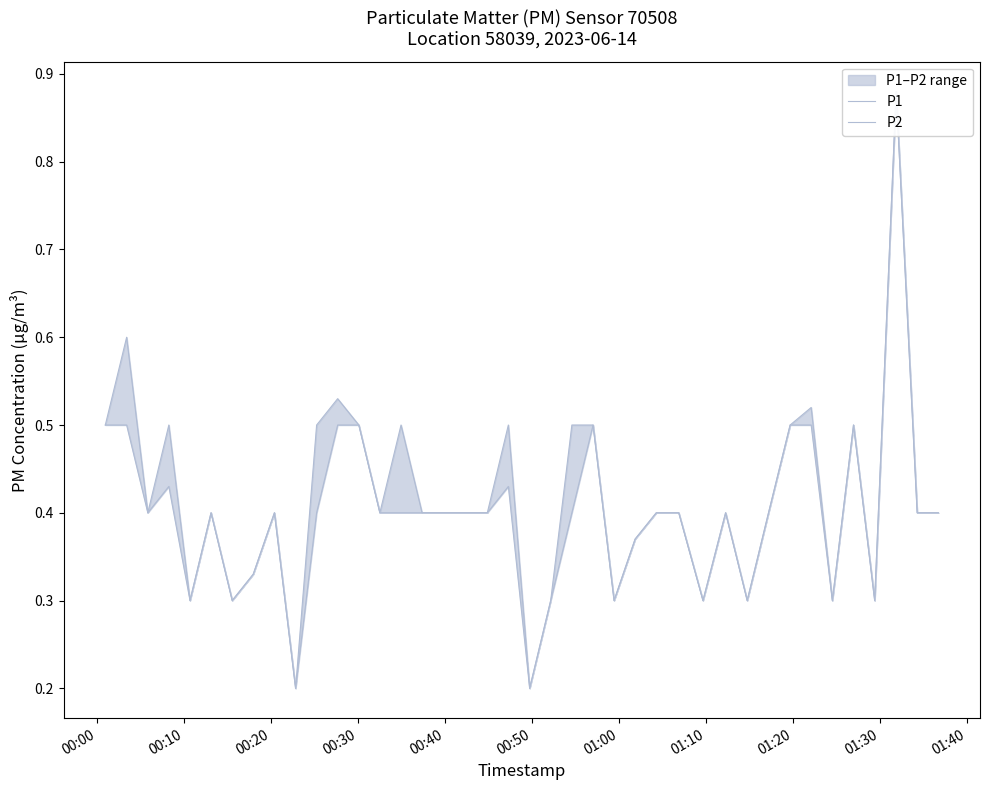

Which series has the largest total across all categories?

P1